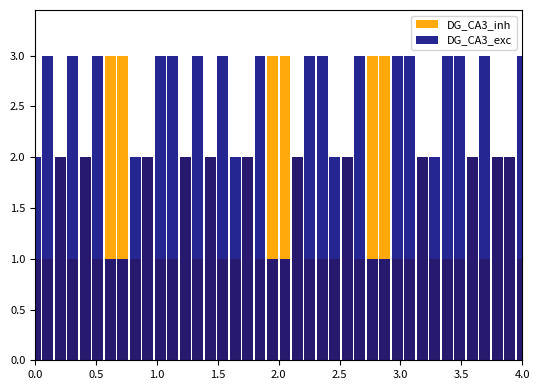

How many bars are there in each group?

2